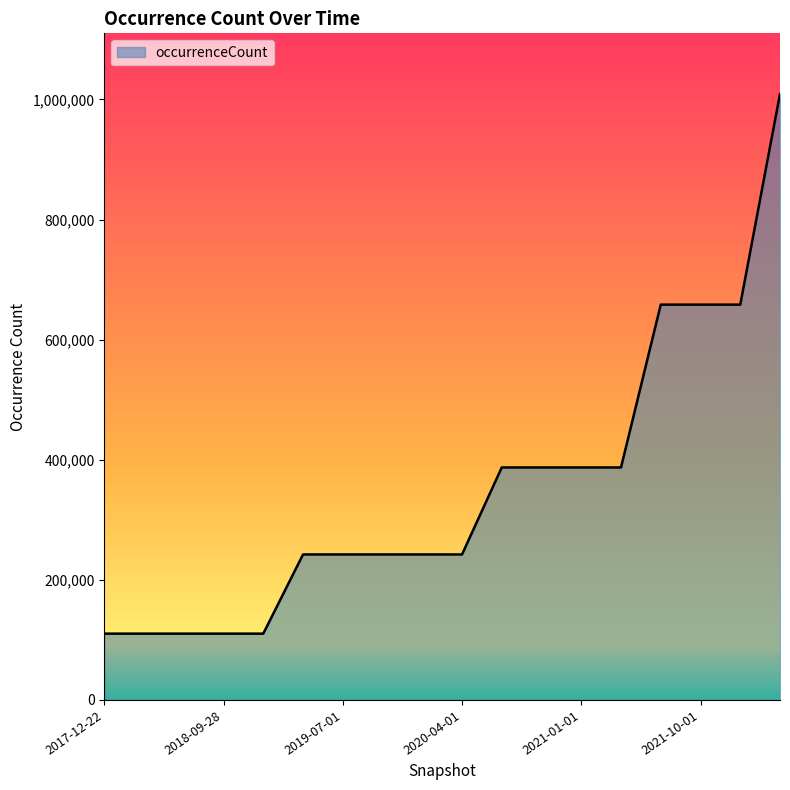

What is the difference between the maximum and minimum values?

898800